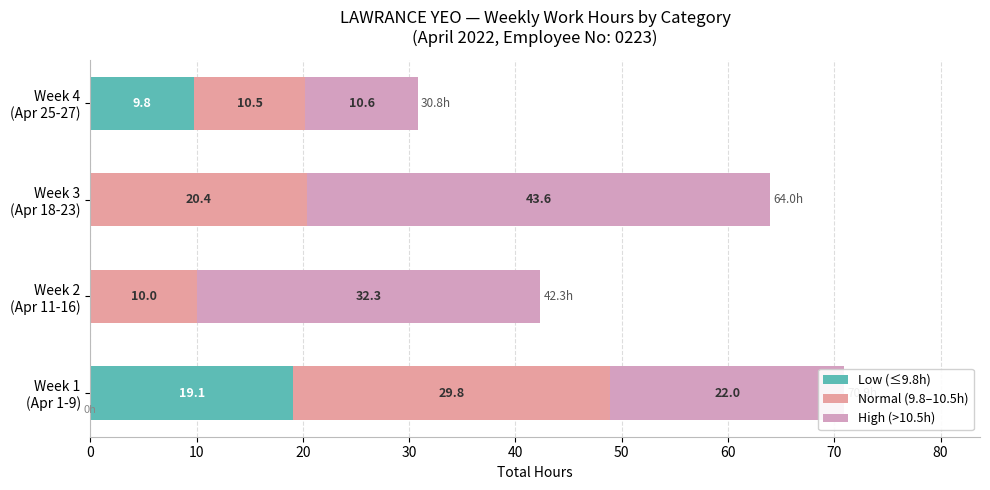

How many positive values does the Low (≤9.8h) series have?

2